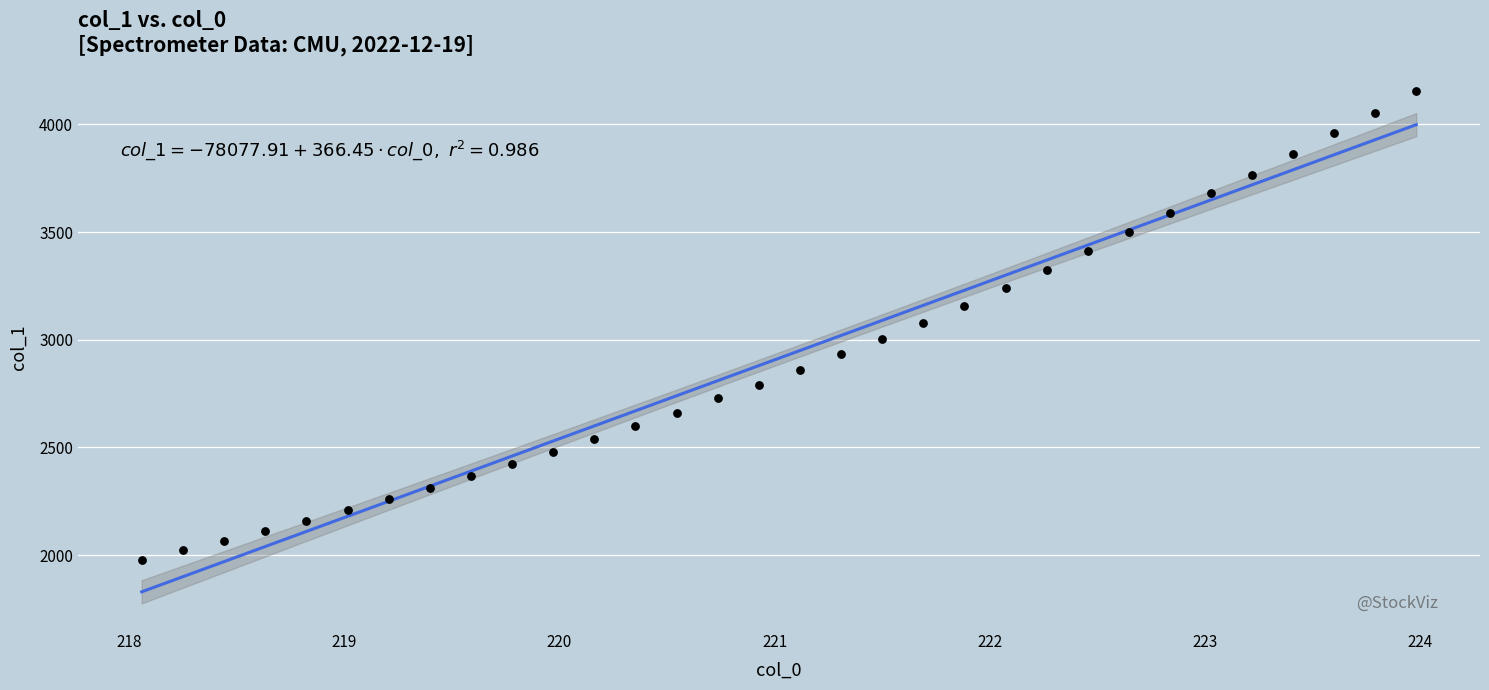

What is the range of Y values (max minus min)?

2178.4